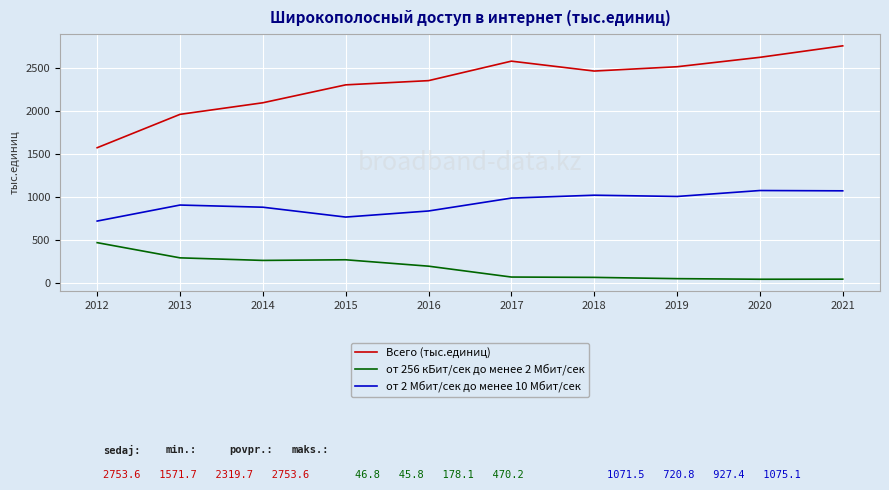

What is the lowest value of the Всего (тыс.единиц) series?

1571.7